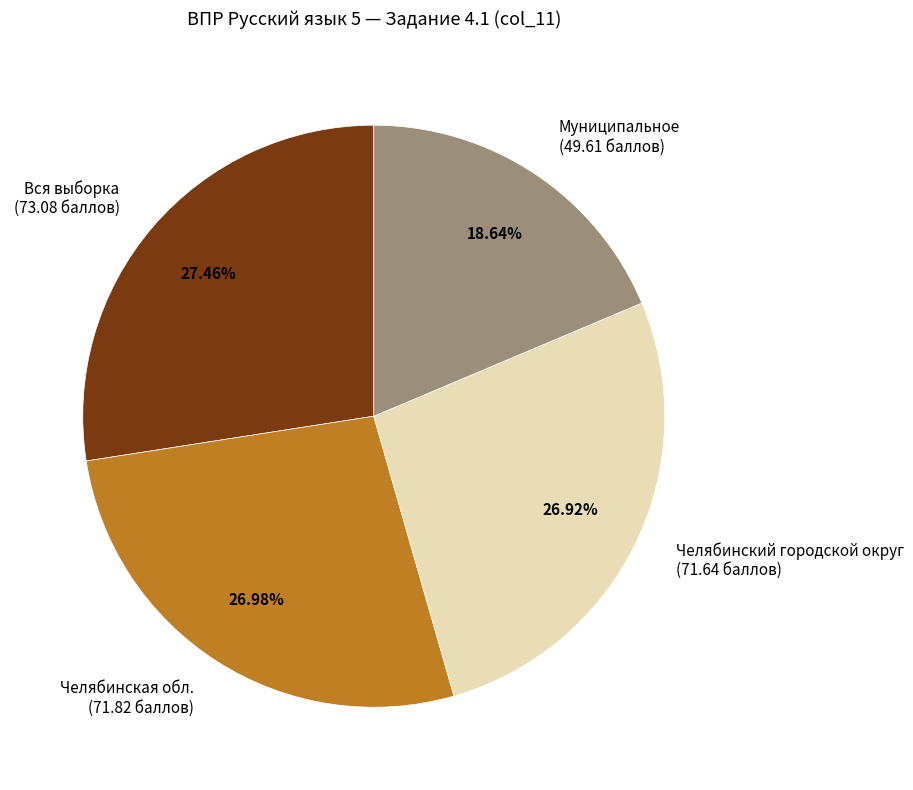

Combined, do Челябинский городской округ (71.64 баллов) and Вся выборка (73.08 баллов) account for over 50%?

Yes